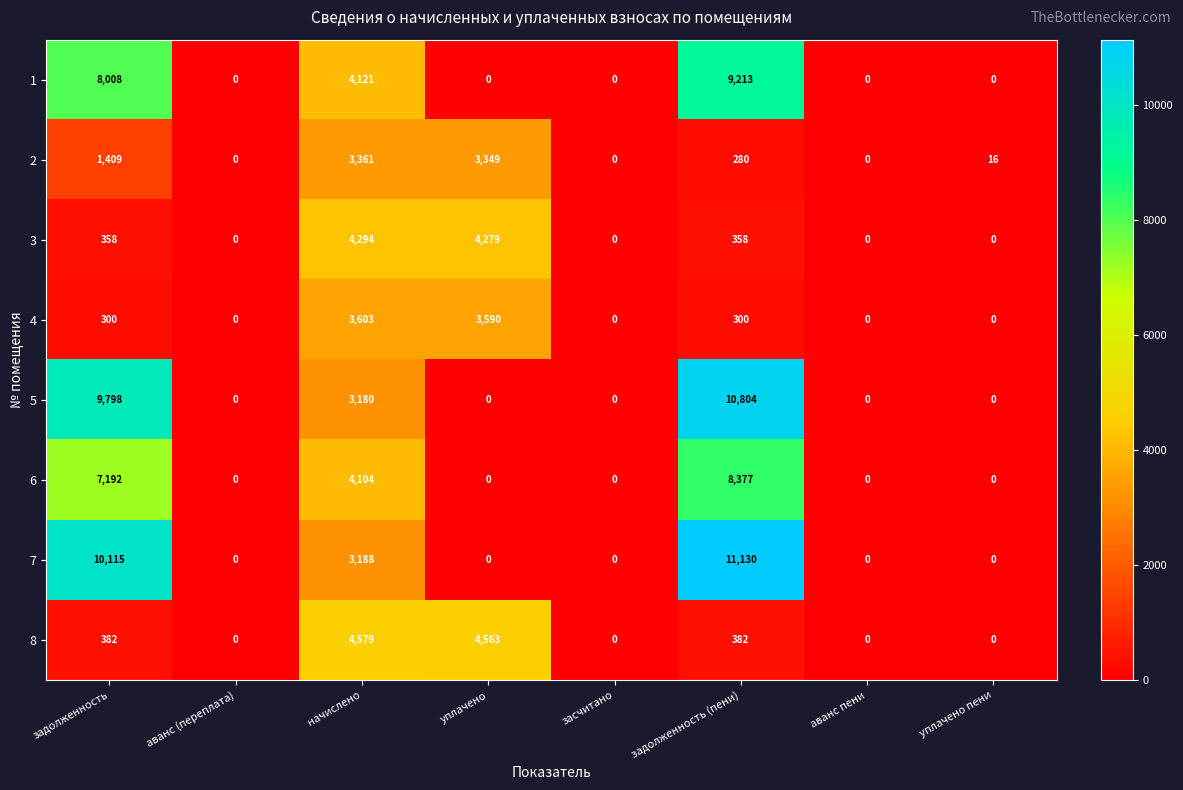

Which series changed the most between начислено and засчитано?

8